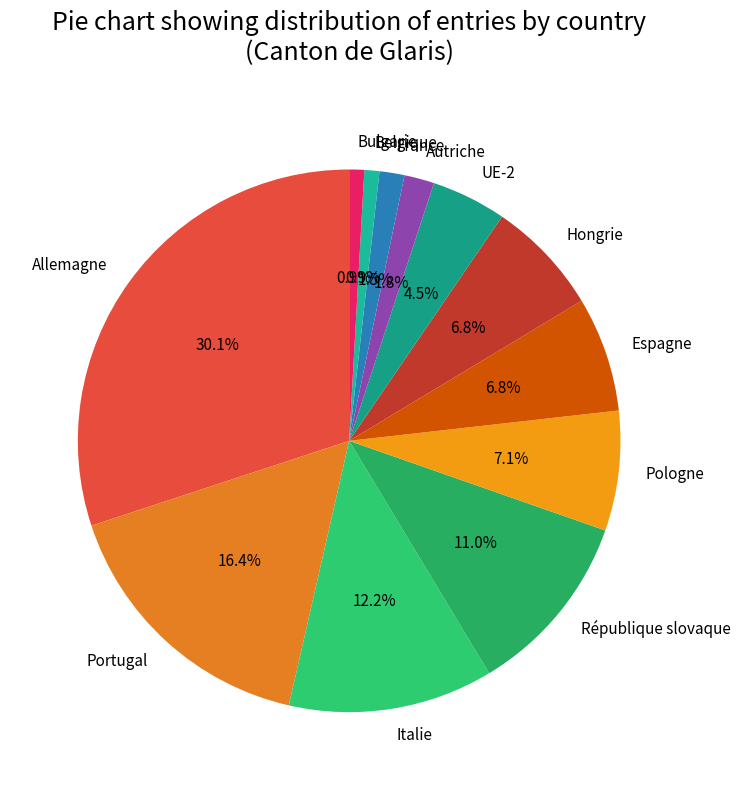

True or false: Belgique accounts for 9% of the total.

False